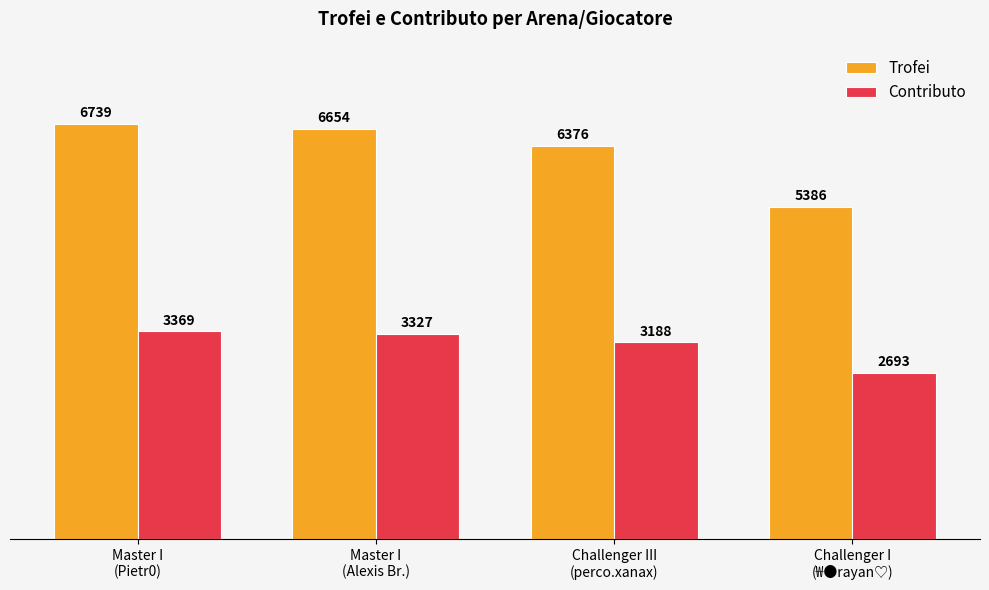

At how many categories does at least one series exceed 4716?

4